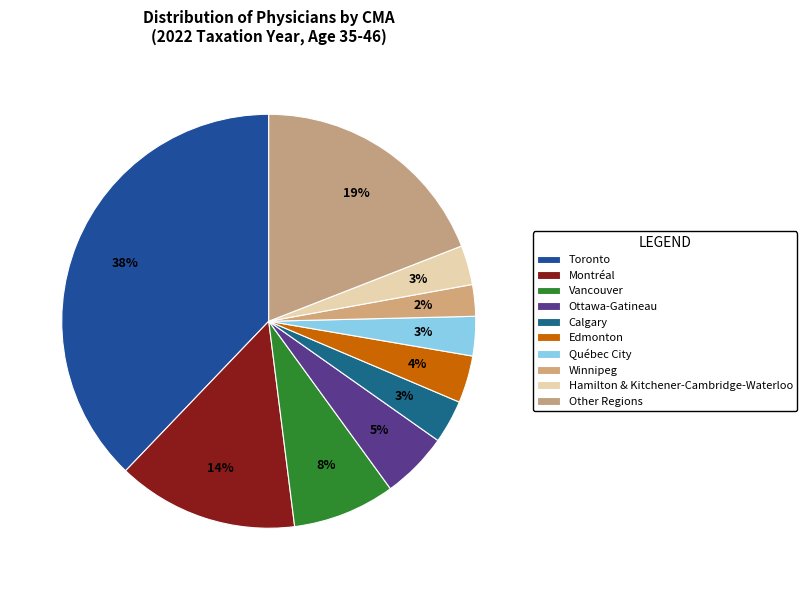

Is the sum of Hamilton & Kitchener-Cambridge-Waterloo and Montréal greater than half?

No